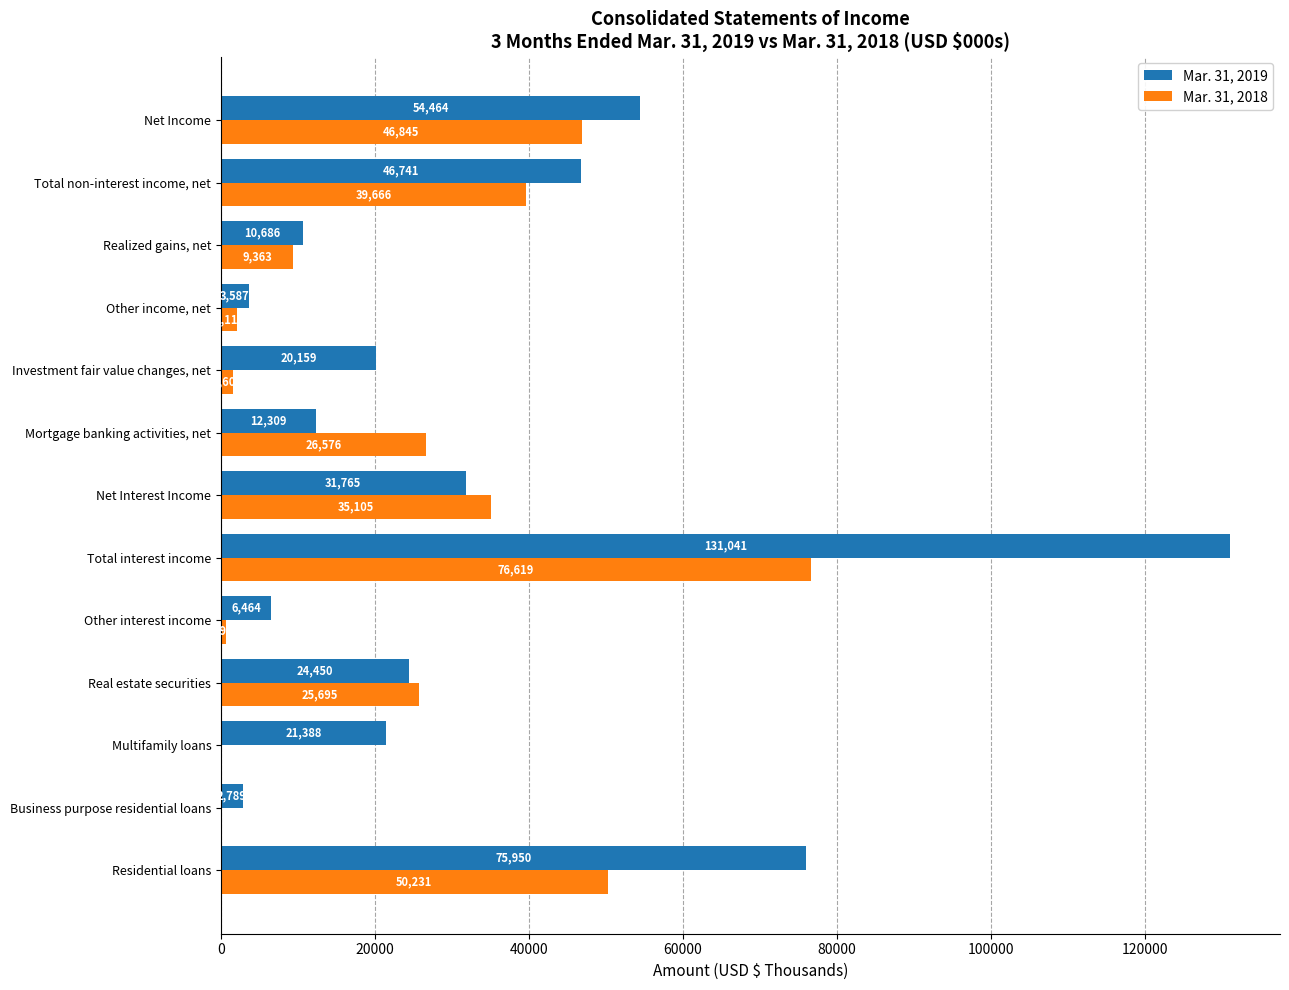

Which series changed the most between Multifamily loans and Net Income?

Mar. 31, 2018